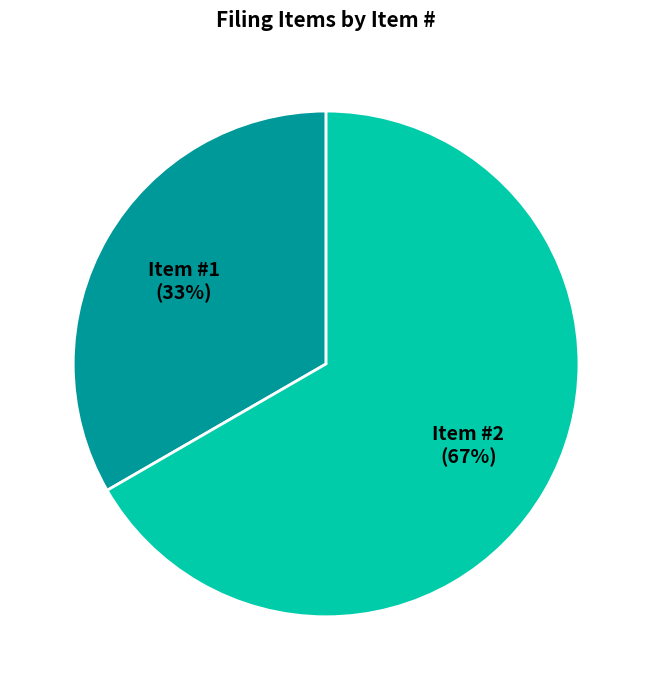

Which slice represents more than half of the pie?

Item #2